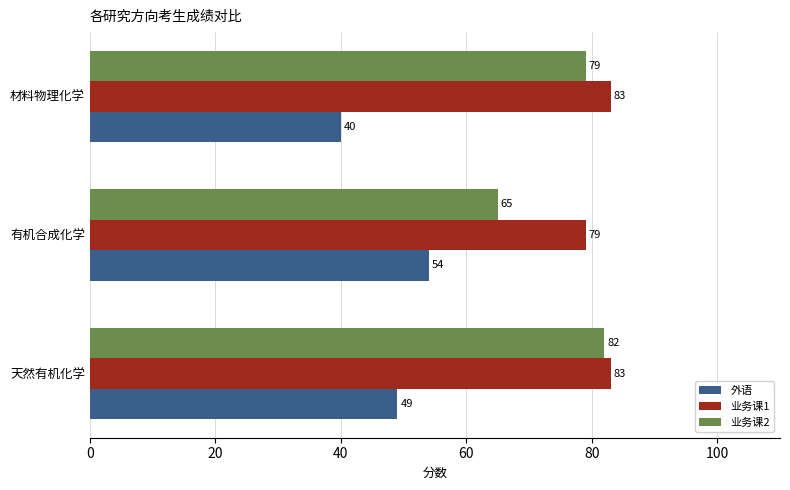

Is the value of 外语 at 材料物理化学 greater than the value of 业务课2 at 材料物理化学?

No